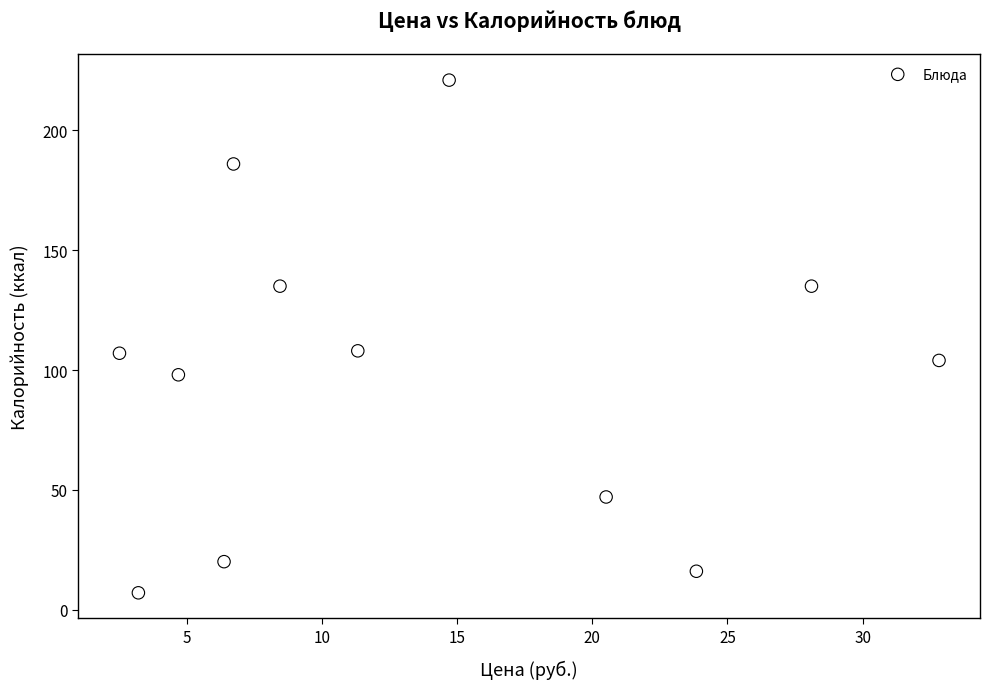

What is the range of Y values (max minus min)?

214